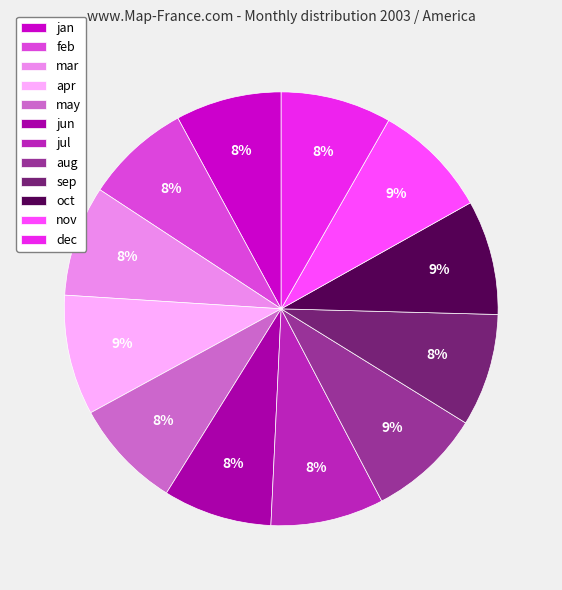

True or false: jun accounts for 1% of the total.

False